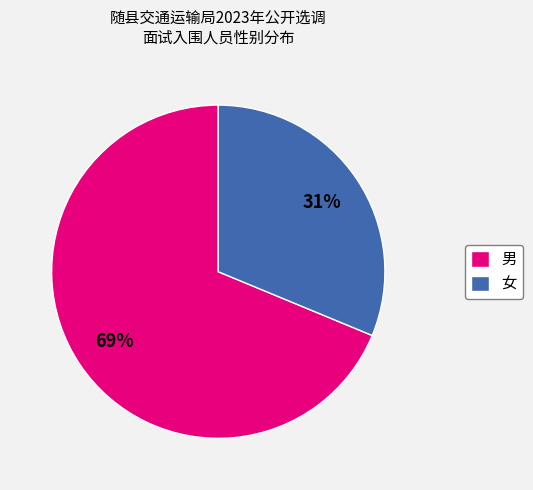

To the nearest percent, what is the combined percentage of 男 and 女?

100%